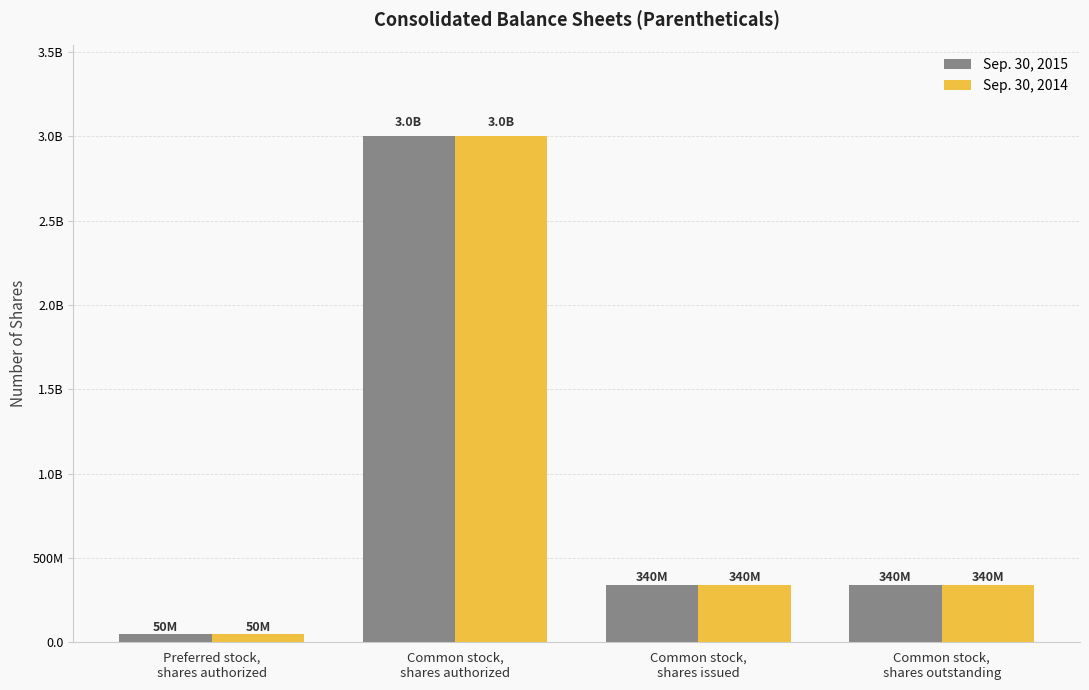

What are all the series names shown in the legend?

Sep. 30, 2015, Sep. 30, 2014